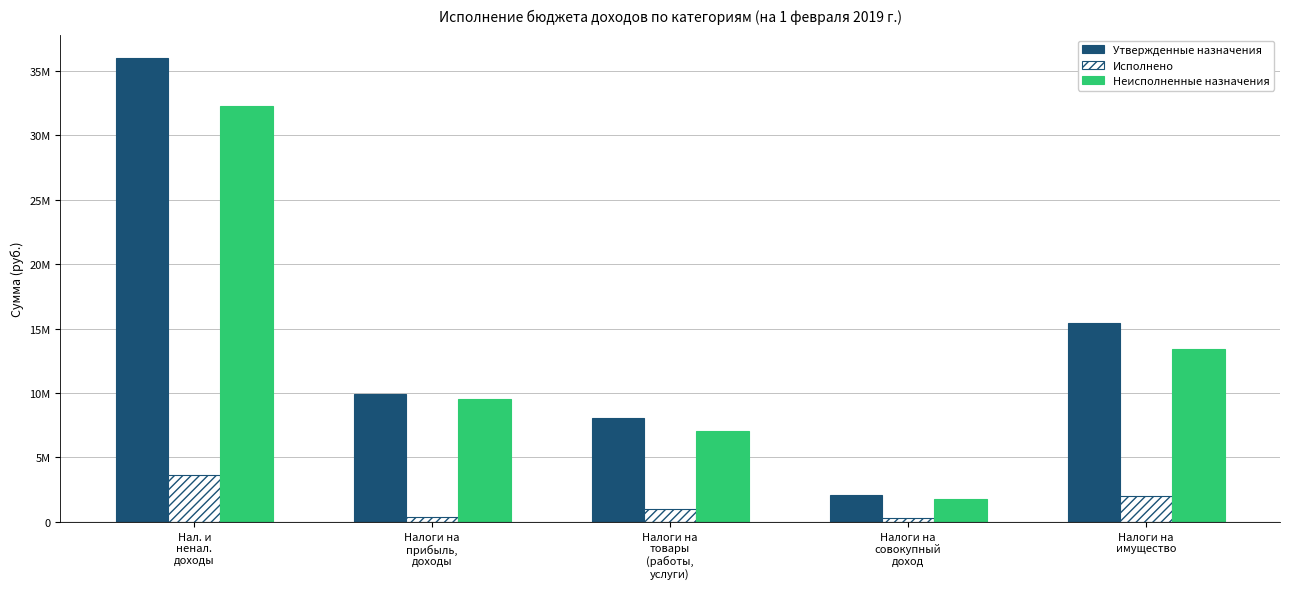

What is the minimum value shown in the chart?

292470.5